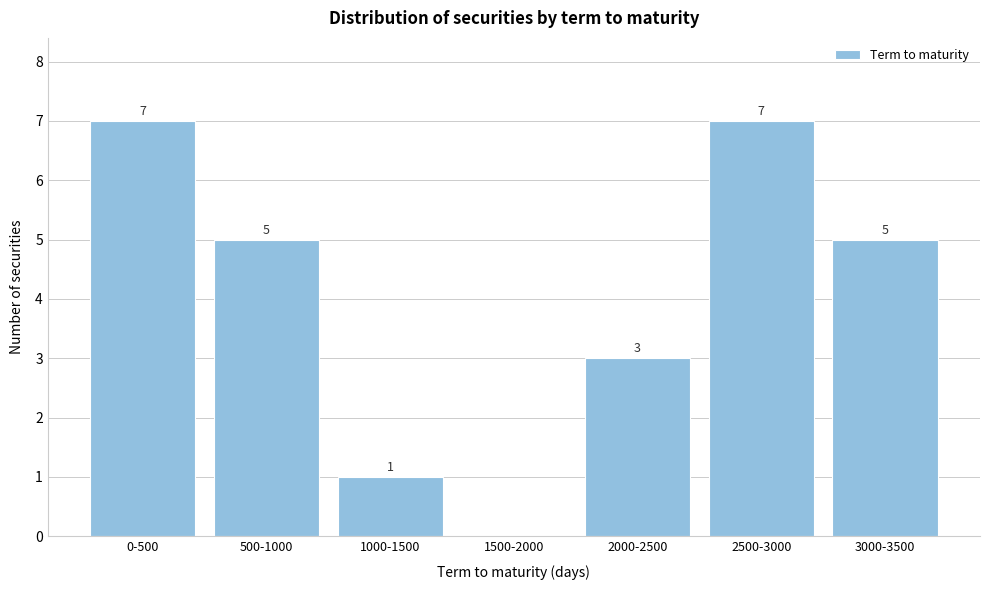

What is the change in value from 1500-2000 to 3000-3500?

+5